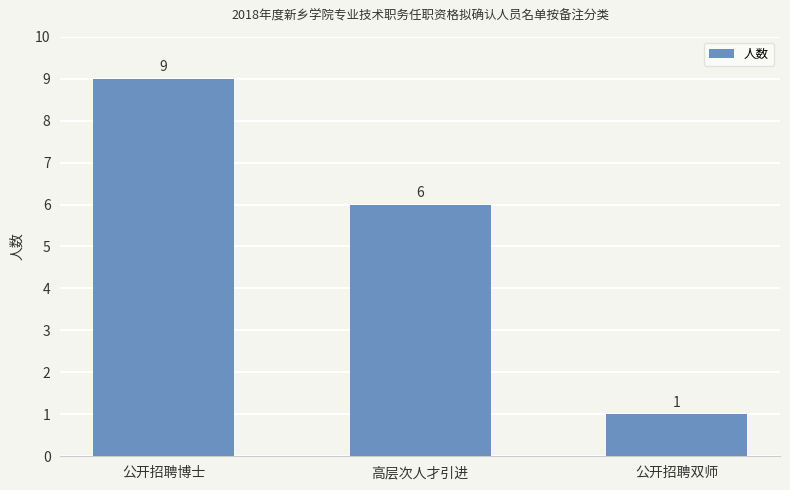

How many values are between 1 and 9?

3